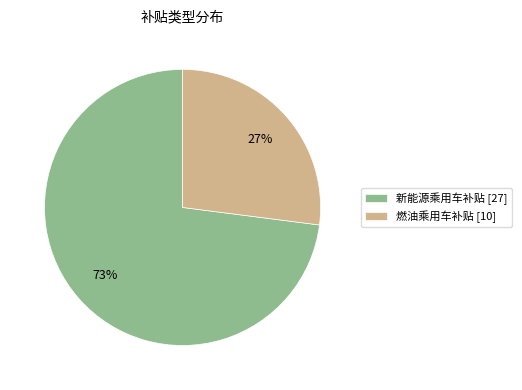

Between 新能源乘用车补贴 and 燃油乘用车补贴, which is larger?

新能源乘用车补贴